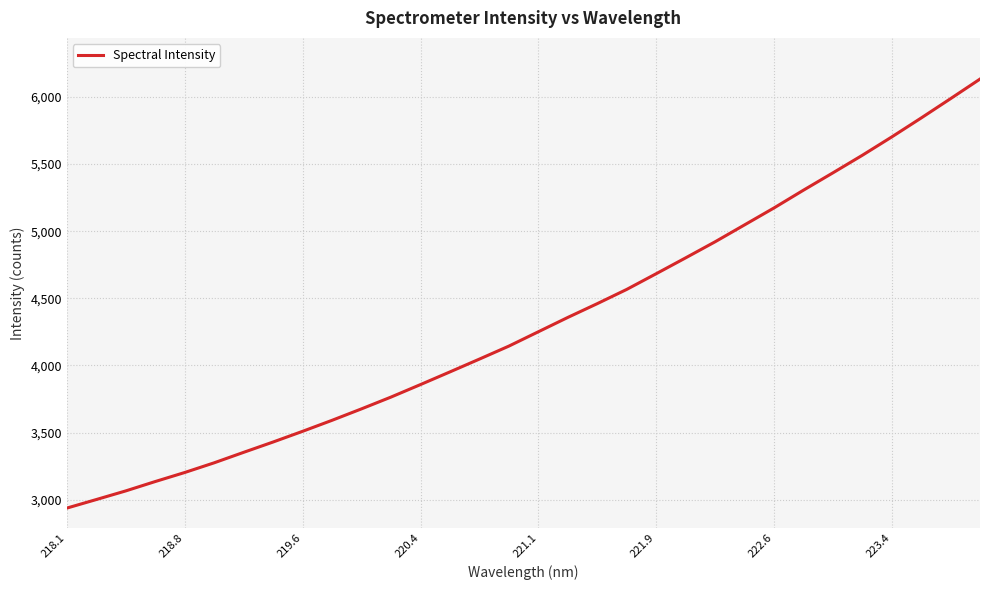

What is the greatest value displayed?

6132.4